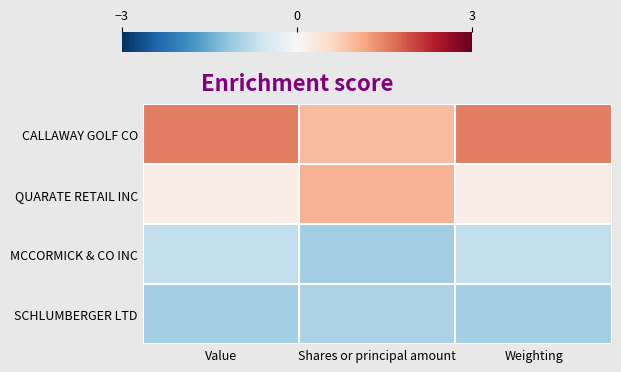

At which category does the chart reach its peak across all series?

Weighting